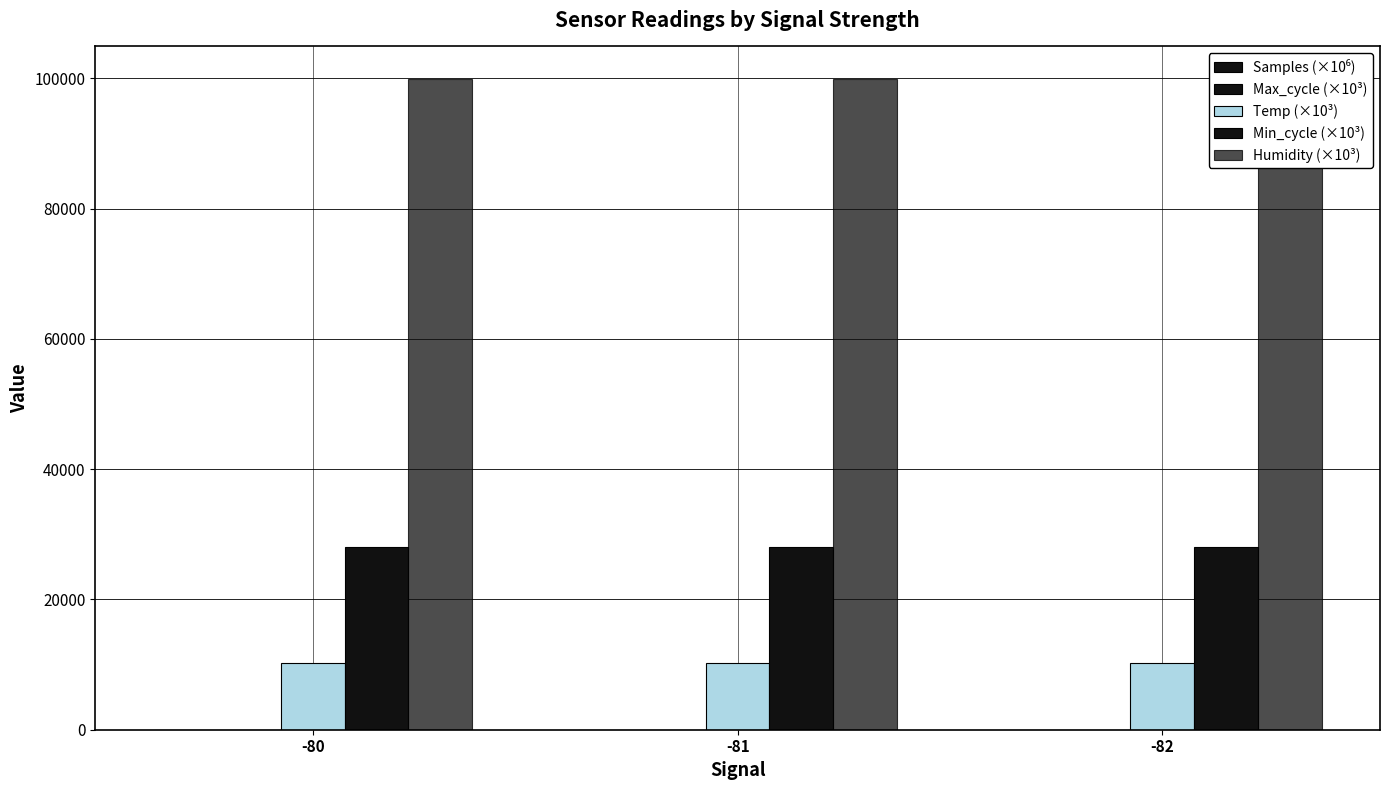

Reading right to left, what are all the values shown in this chart?

Samples (×10⁶): 5.1	5.1	5.1
Max_cycle (×10³): 19.9	20.1	20.0
Temp (×10³): 10250.0	10244.4	10214.3
Min_cycle (×10³): 28000.0	28000.0	28000.0
Humidity (×10³): 99900.0	99900.0	99900.0